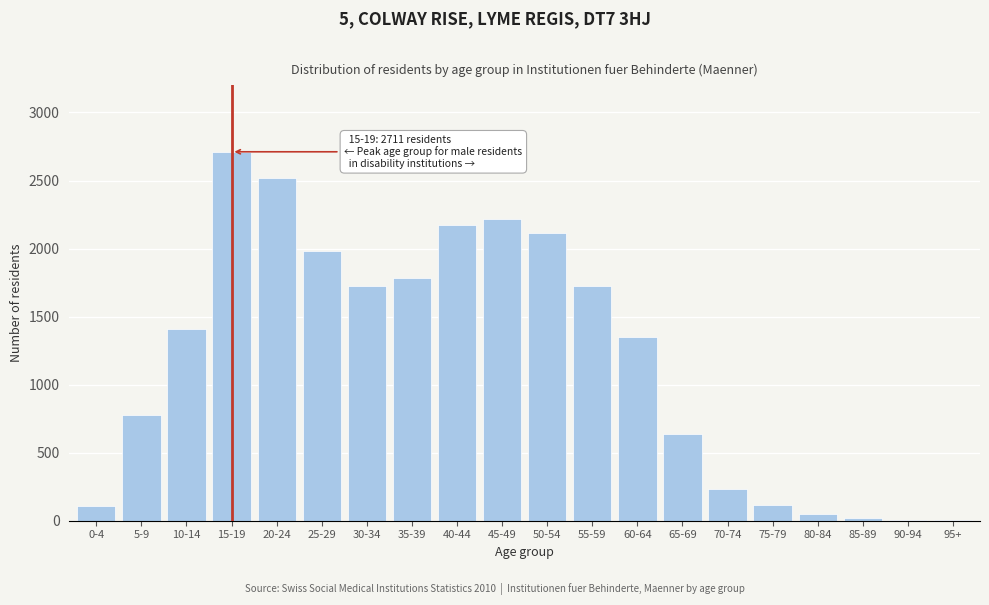

What is the sum of all values?

23655